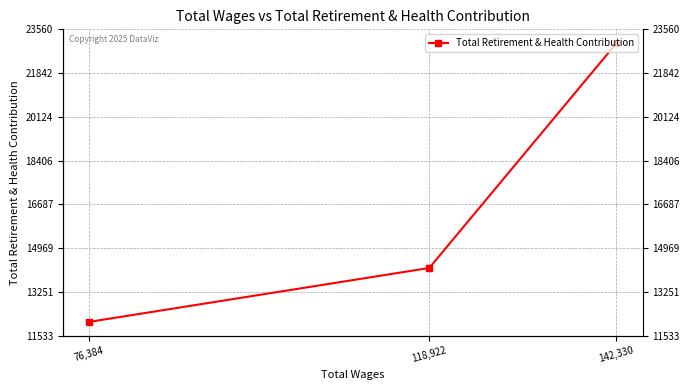

Reading left to right, transcribe all the data shown in this chart.

23013	14195	12080